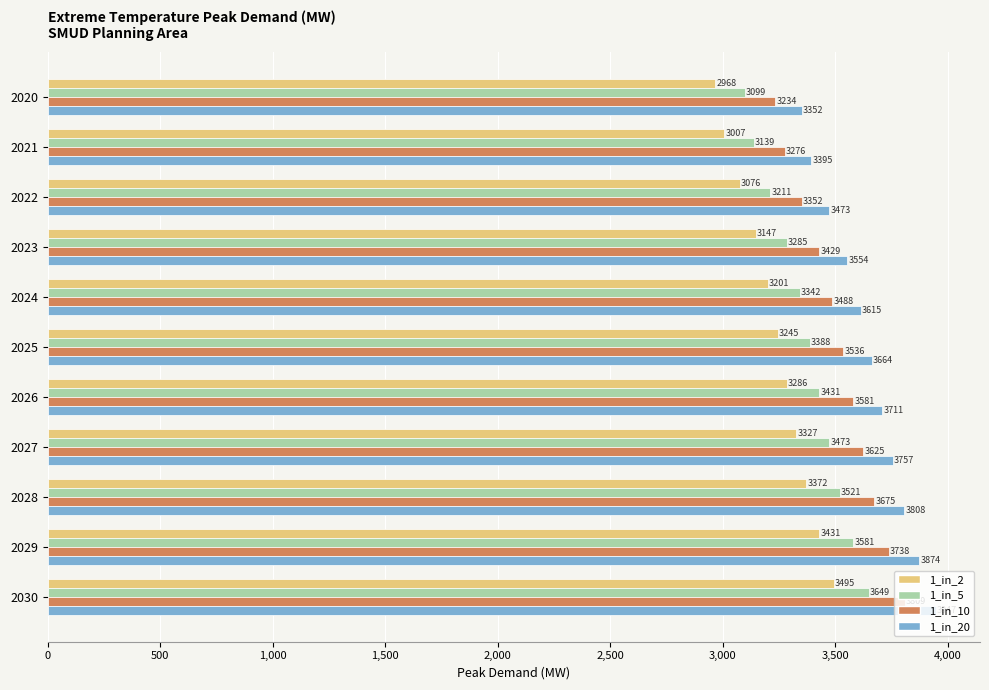

True or false: 1_in_10 has a value of 3738.4 at 2029.

True